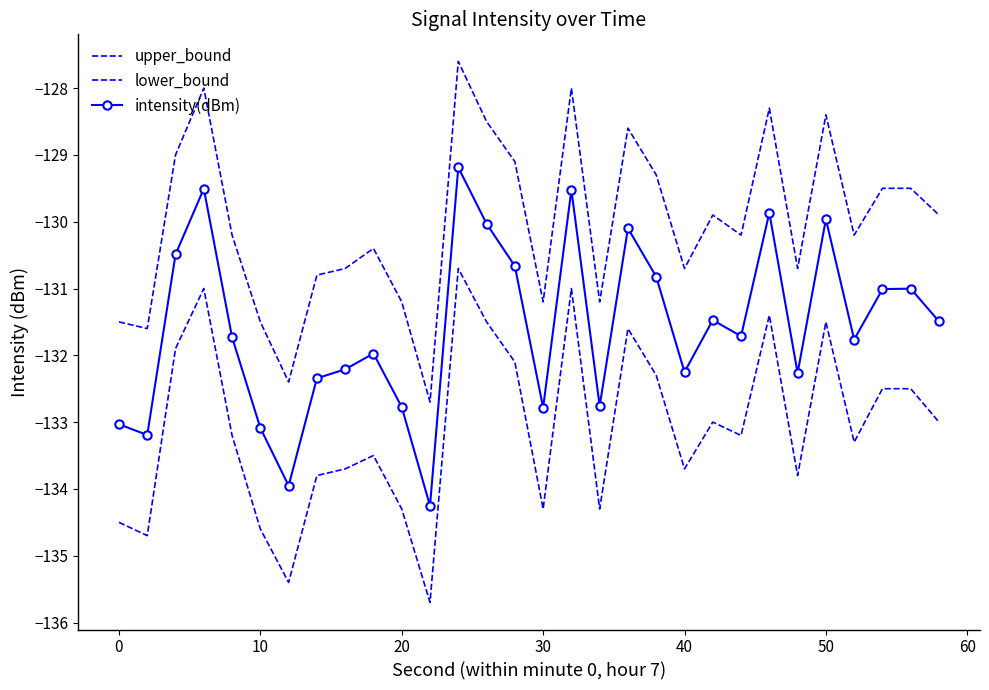

True or false: intensity(dBm) has more than 1 interior local peaks.

True